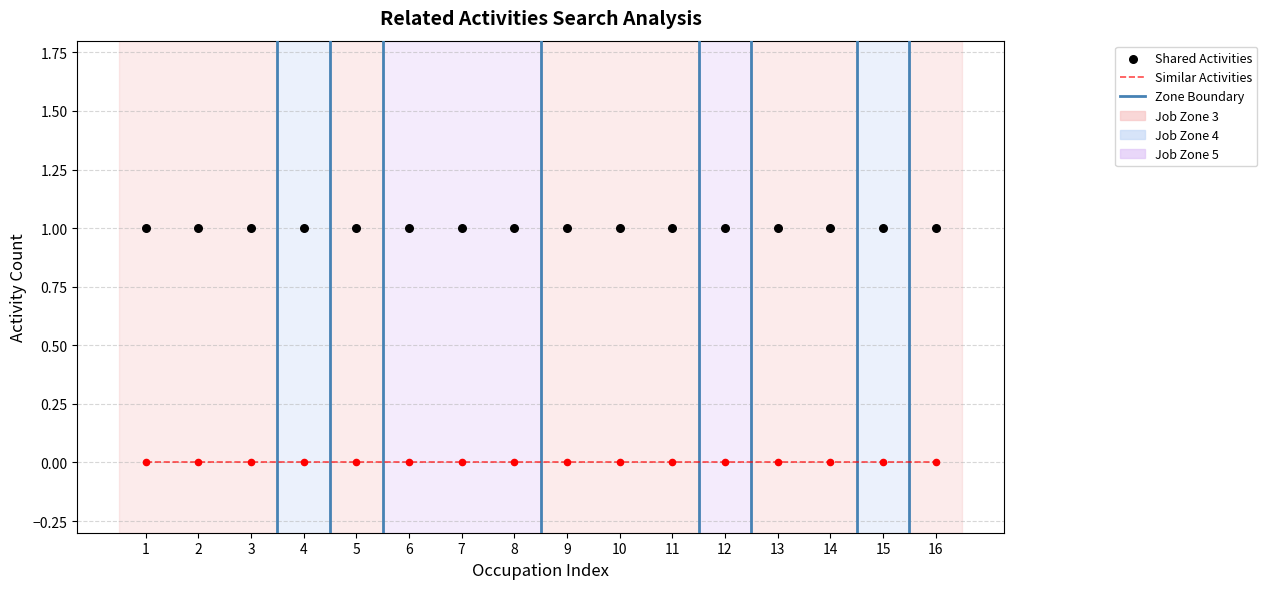

Which series has the largest Y range (max minus min)?

Shared Activities